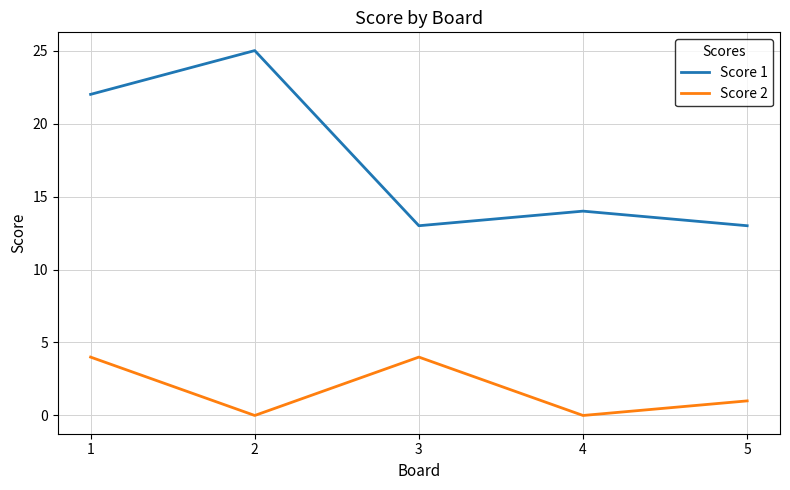

At which label does Score 1 first exceed 14?

1